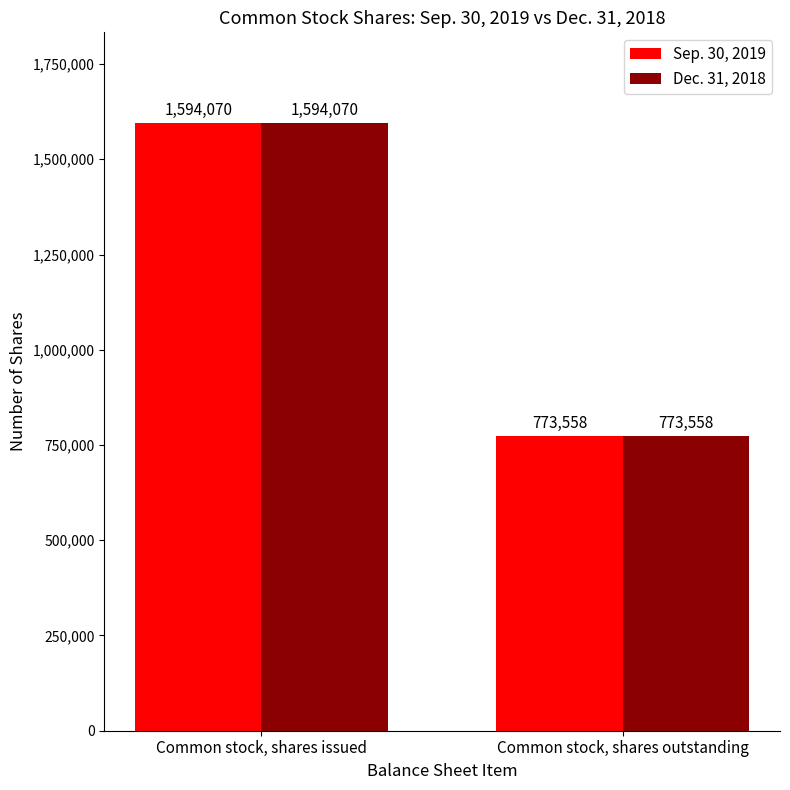

What are all the series names shown in the legend?

Sep. 30, 2019, Dec. 31, 2018